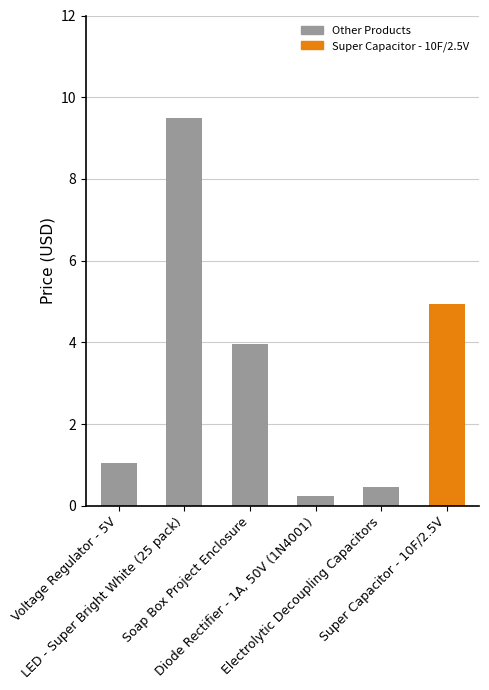

Between Electrolytic Decoupling Capacitors and Super Capacitor - 10F/2.5V, which is larger?

Super Capacitor - 10F/2.5V